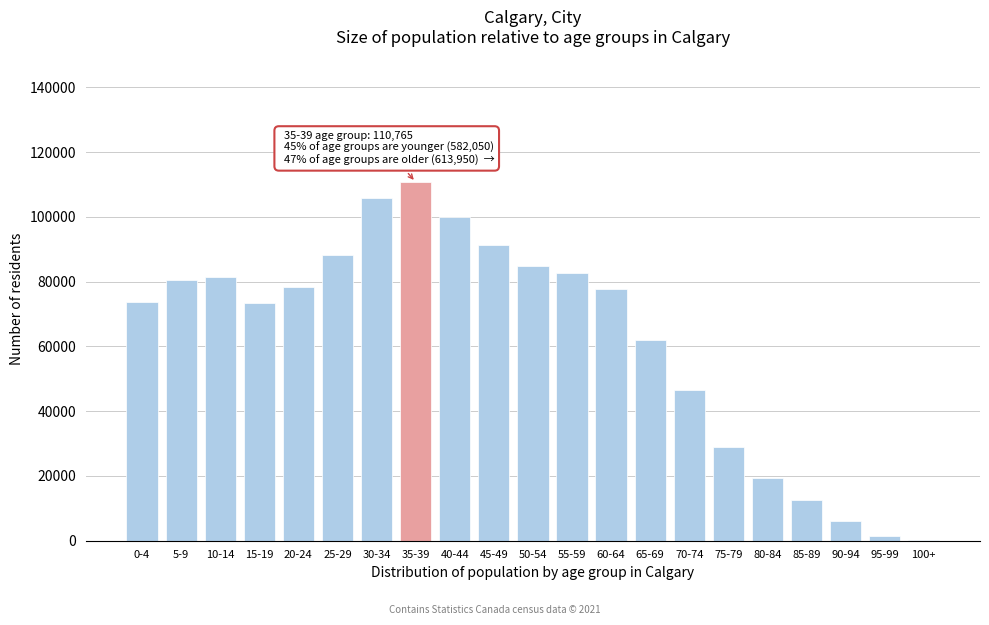

What is the greatest value displayed?

110765